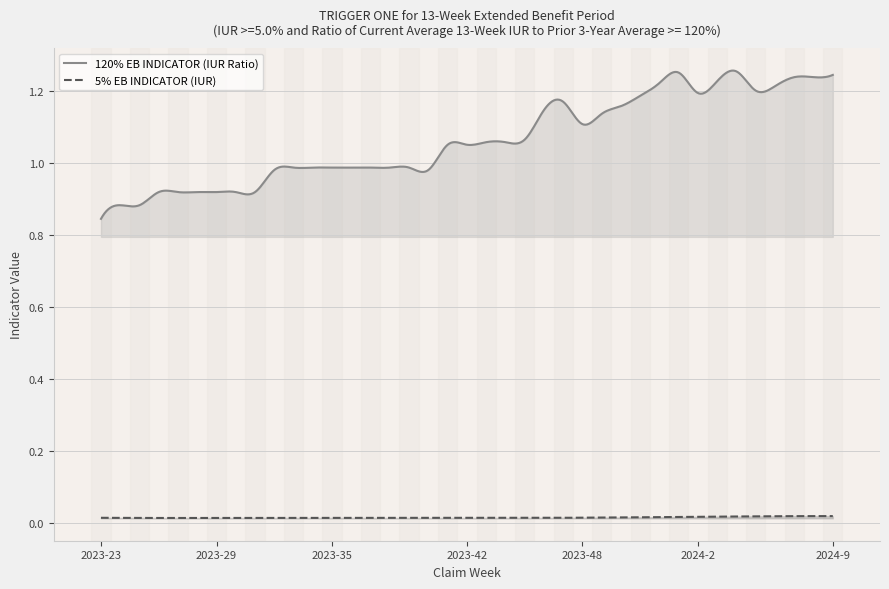

True or false: 5% EB INDICATOR (IUR) has more than 0 interior local peaks.

True